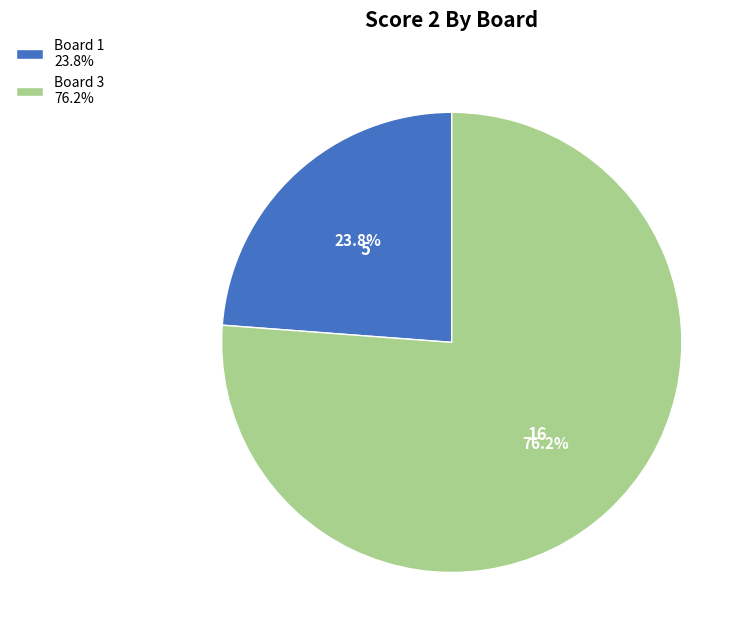

To the nearest percent, what is the difference between the largest and smallest slice percentages?

52%